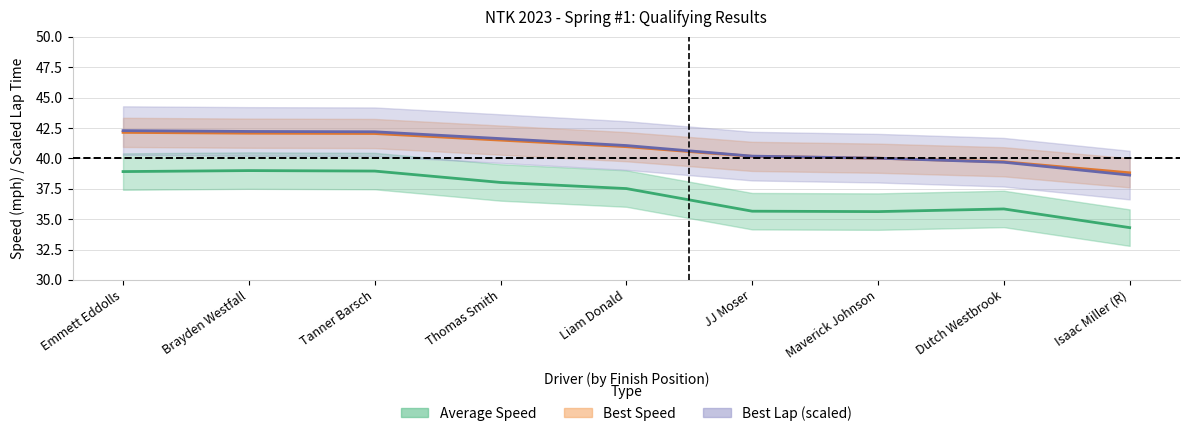

What is the lowest value of the Average Speed series?

34.3